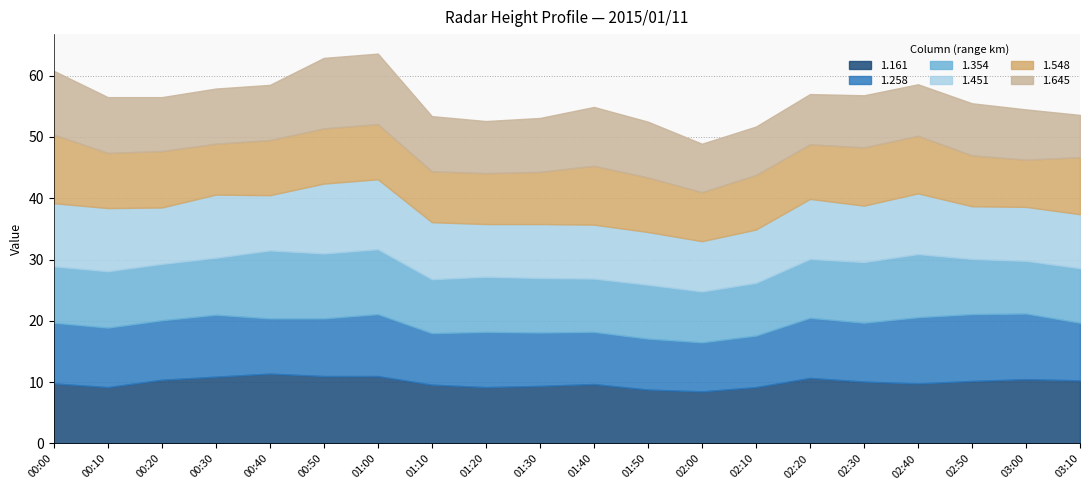

What is the difference between the second highest and second lowest values in the 1.354 series?

2.0